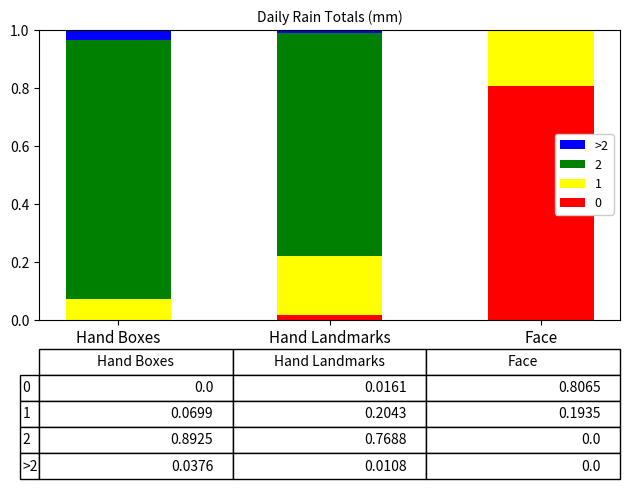

The 0 series shows 0.8 at Face. True or false?

True